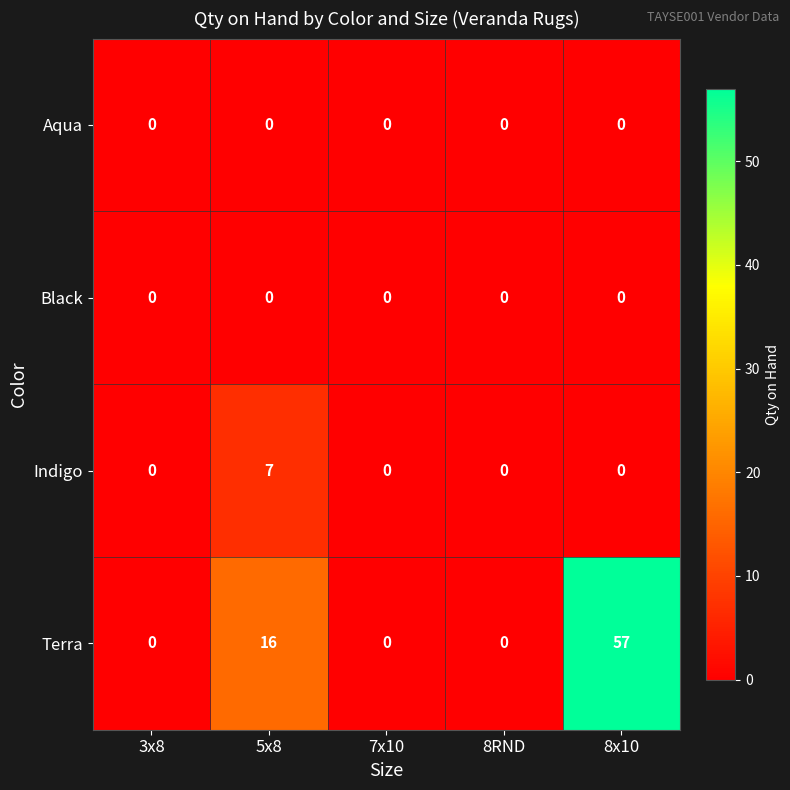

How many Indigo values are between 0 and 1?

4